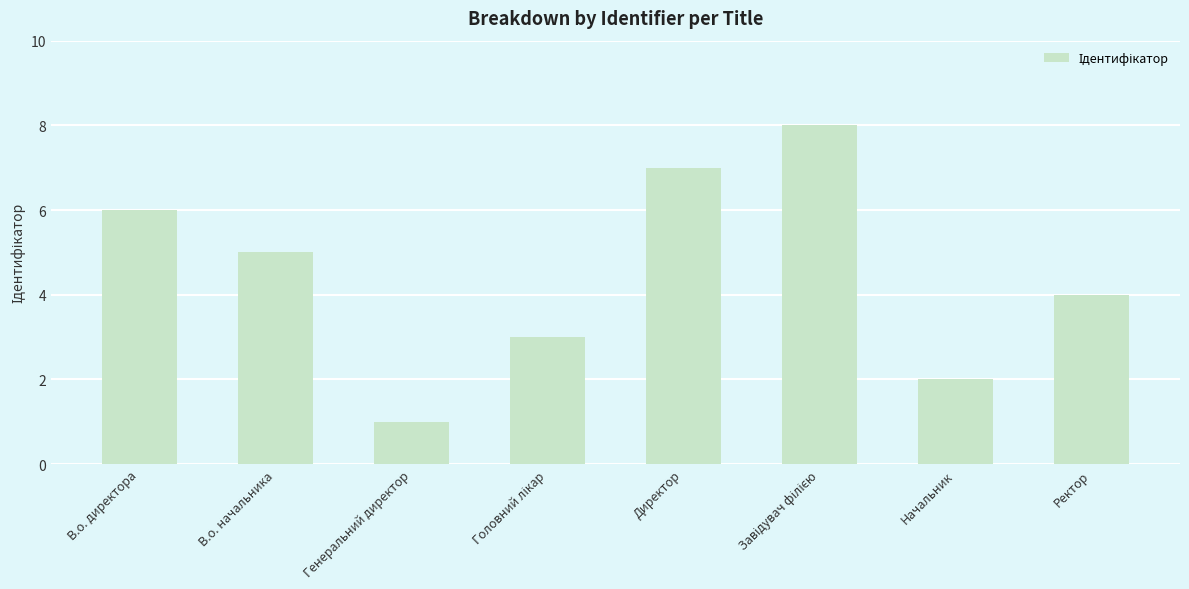

Which has a higher value, Генеральний директор or Начальник?

Начальник